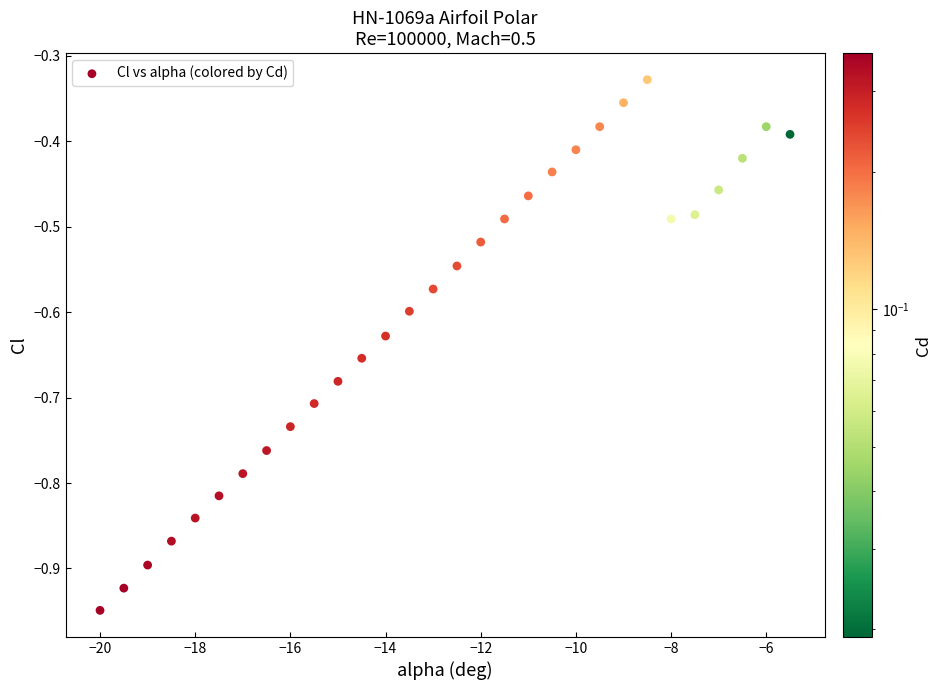

What is the range of X values (max minus min)?

14.5